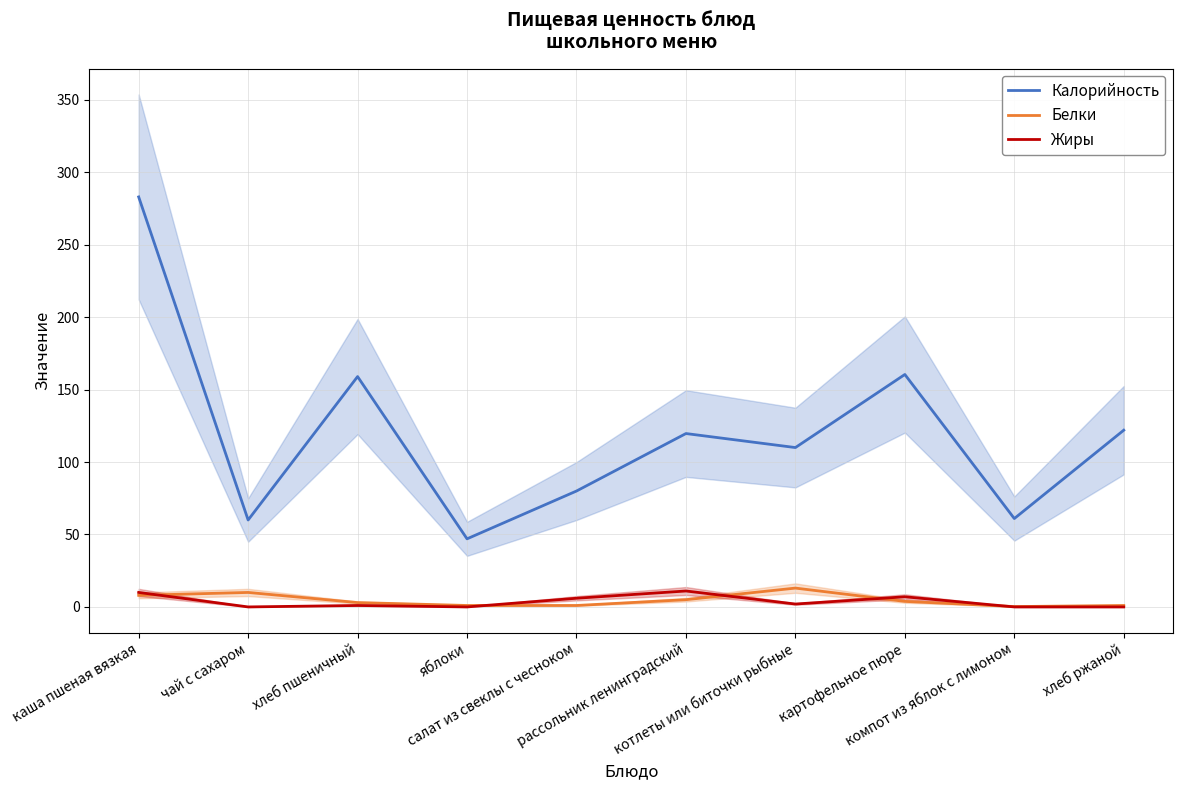

True or false: Калорийность and Белки intersect in this chart.

False